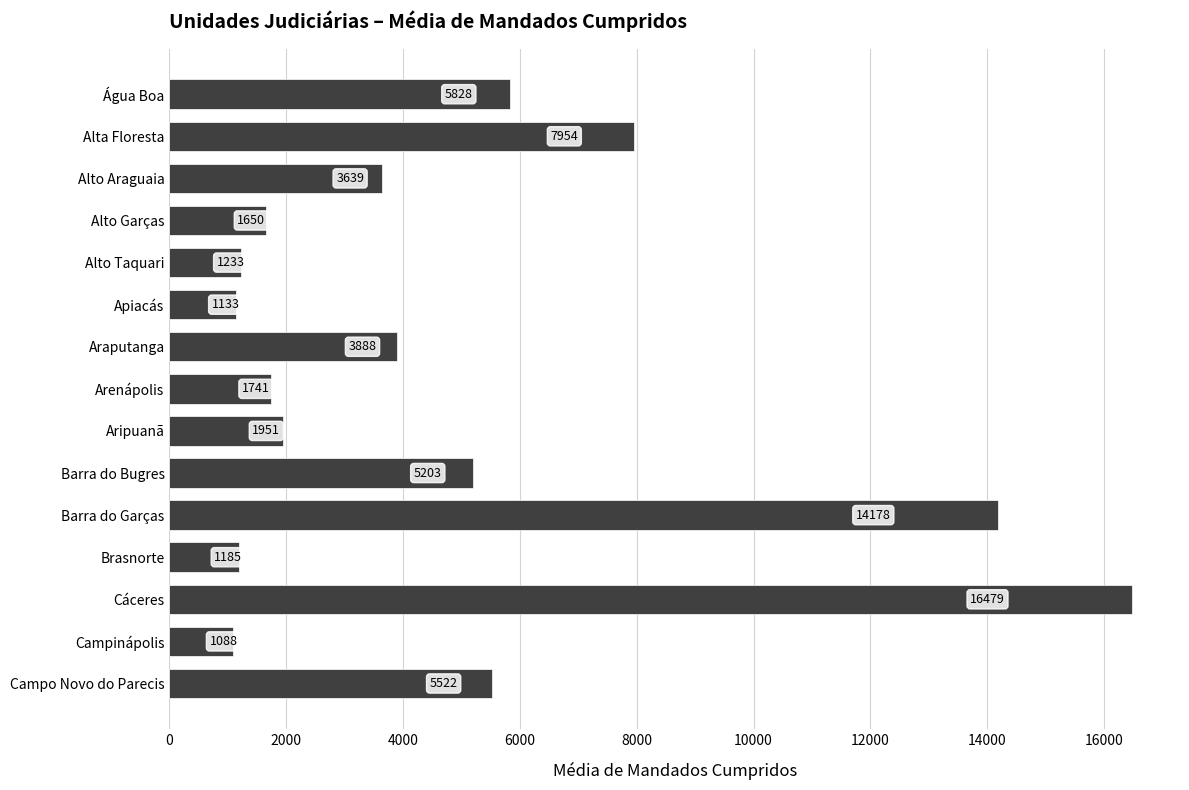

Between Alto Araguaia and Apiacás, which is larger?

Alto Araguaia